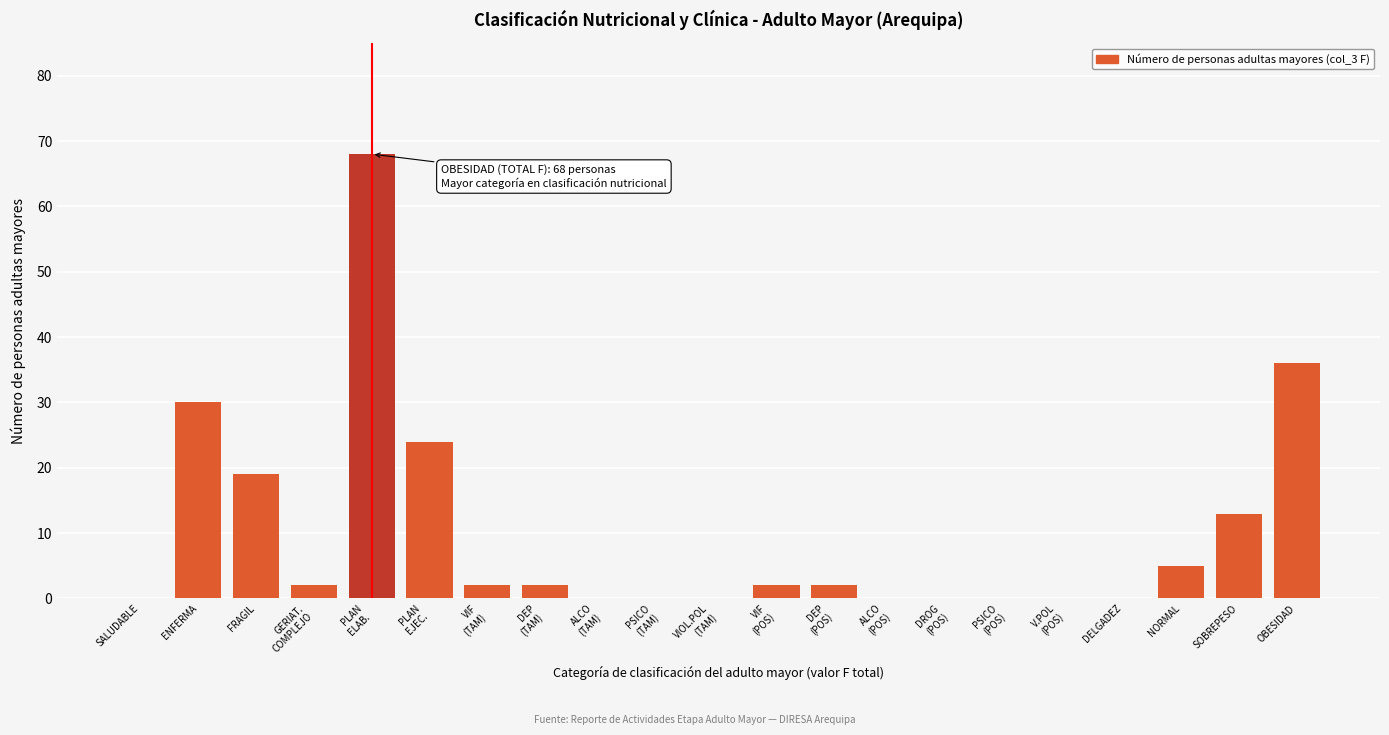

The chart shows a value of 30 at ENFERMA. True or false?

True